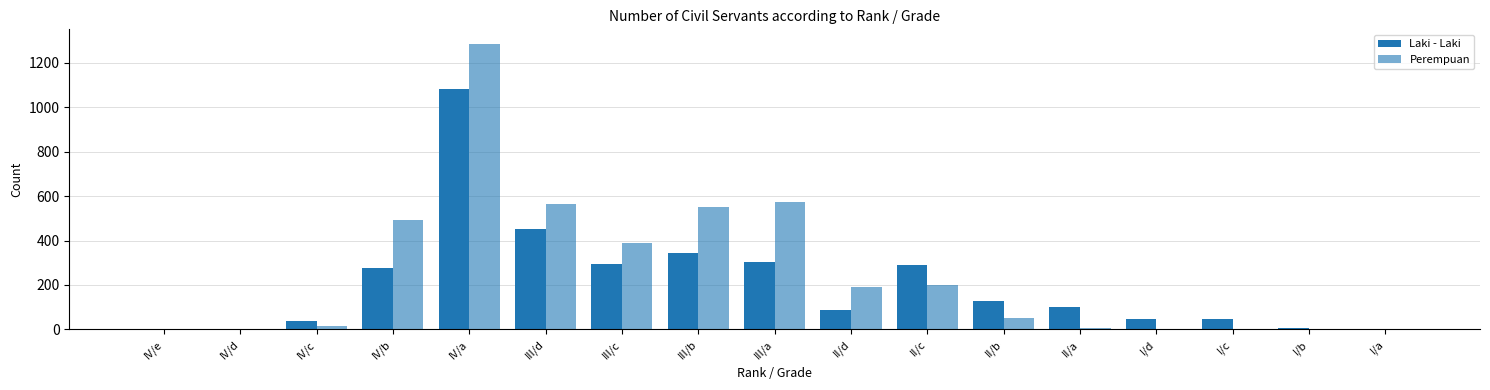

At which category does the chart reach its peak across all series?

IV/a